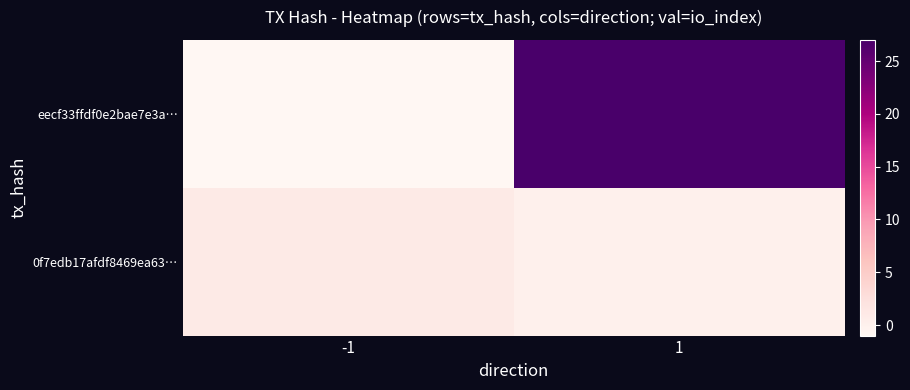

At how many categories does at least one series exceed 8?

1